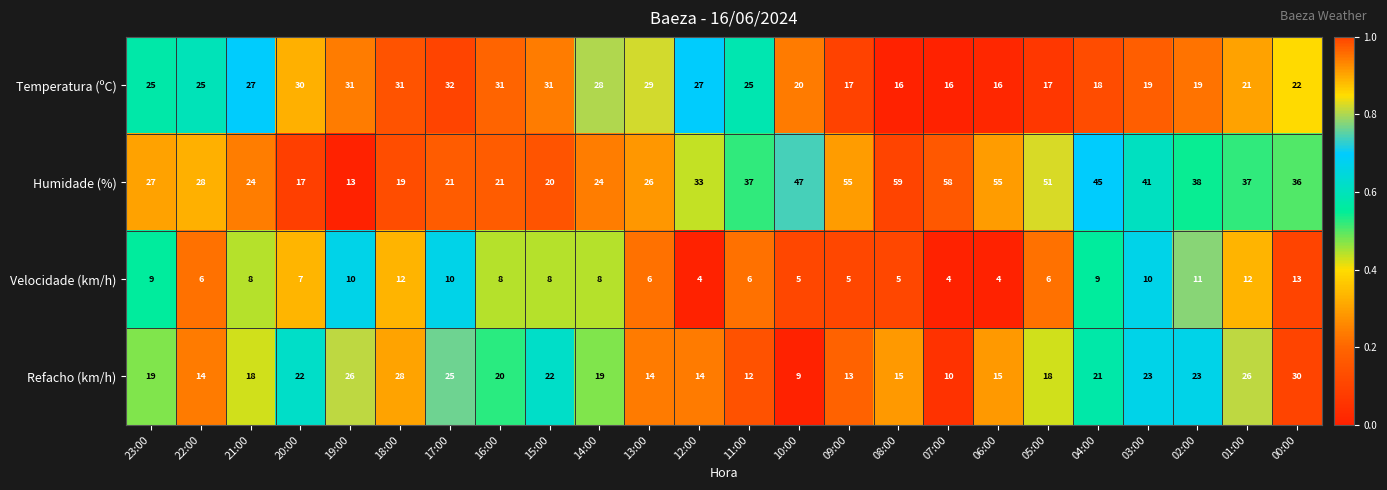

At which category is the sum across all series the highest?

00:00